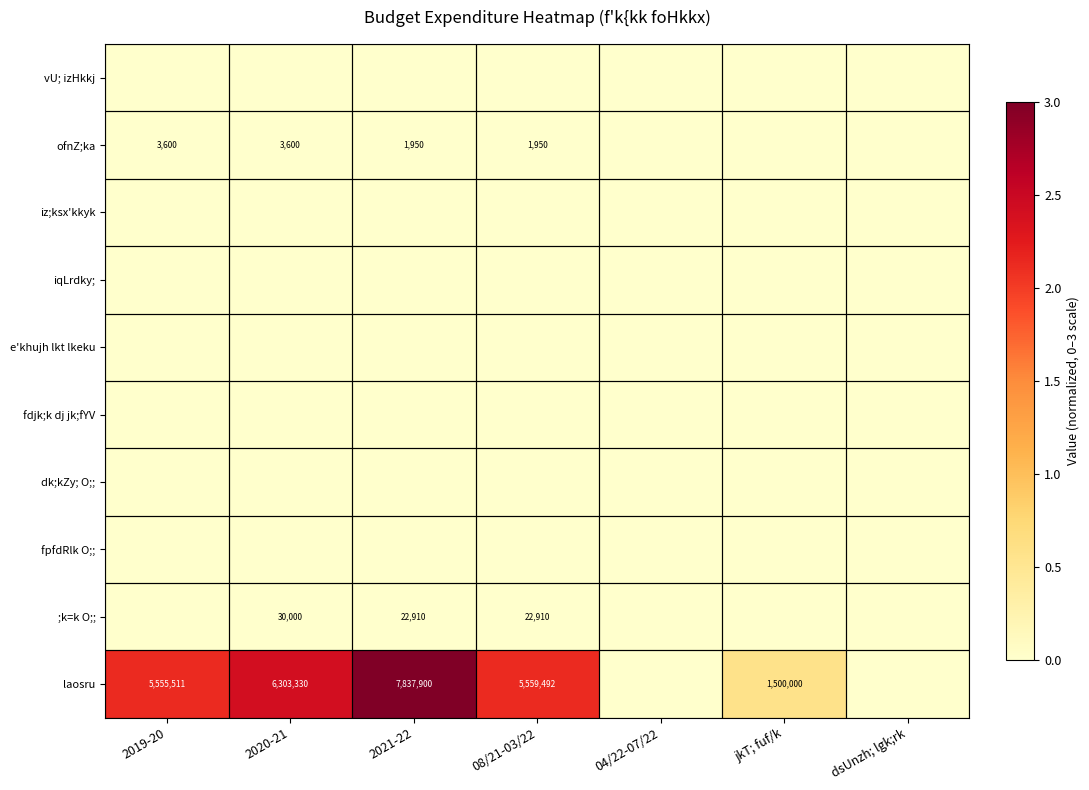

What is the difference between the laosru values at 2021-22 and 2019-20?

2282389